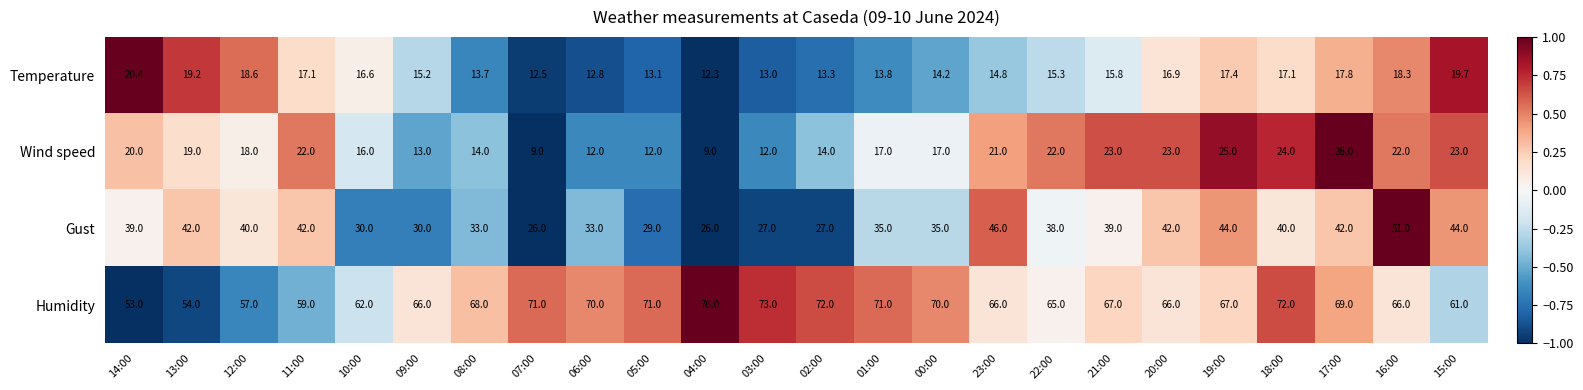

The Humidity series shows 113.0 at 07:00. True or false?

False